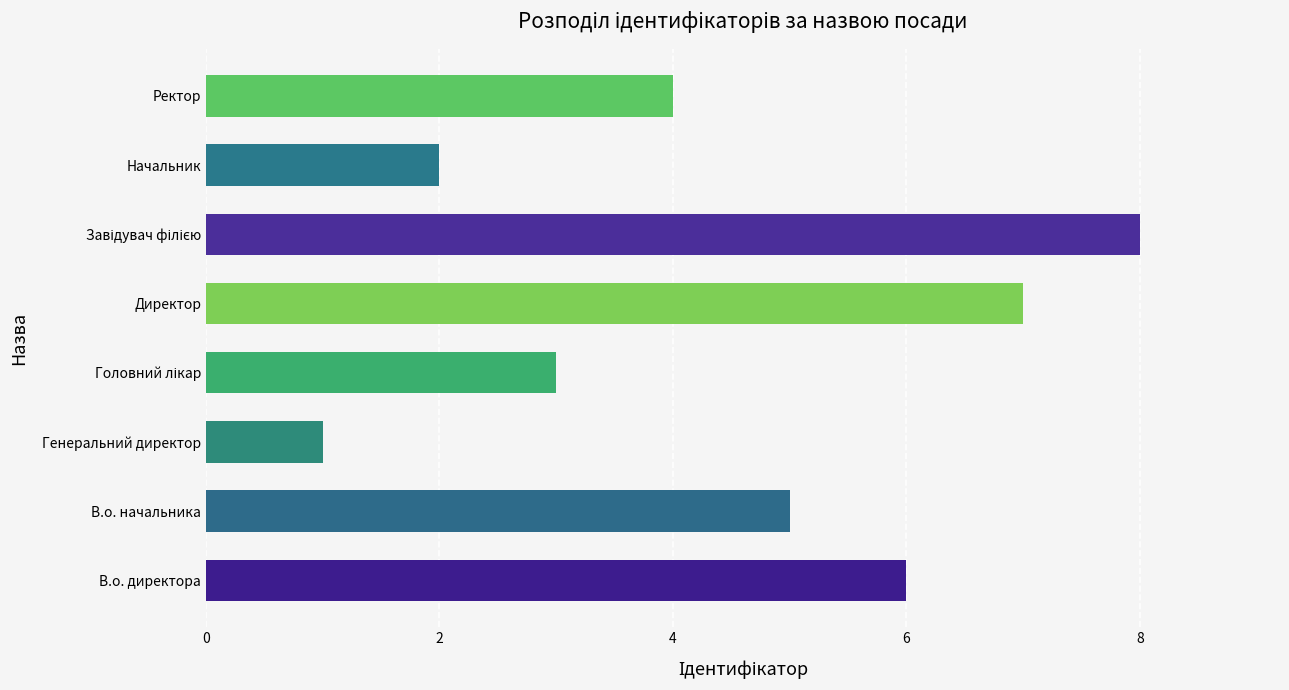

What is the difference between the maximum and second lowest values?

6